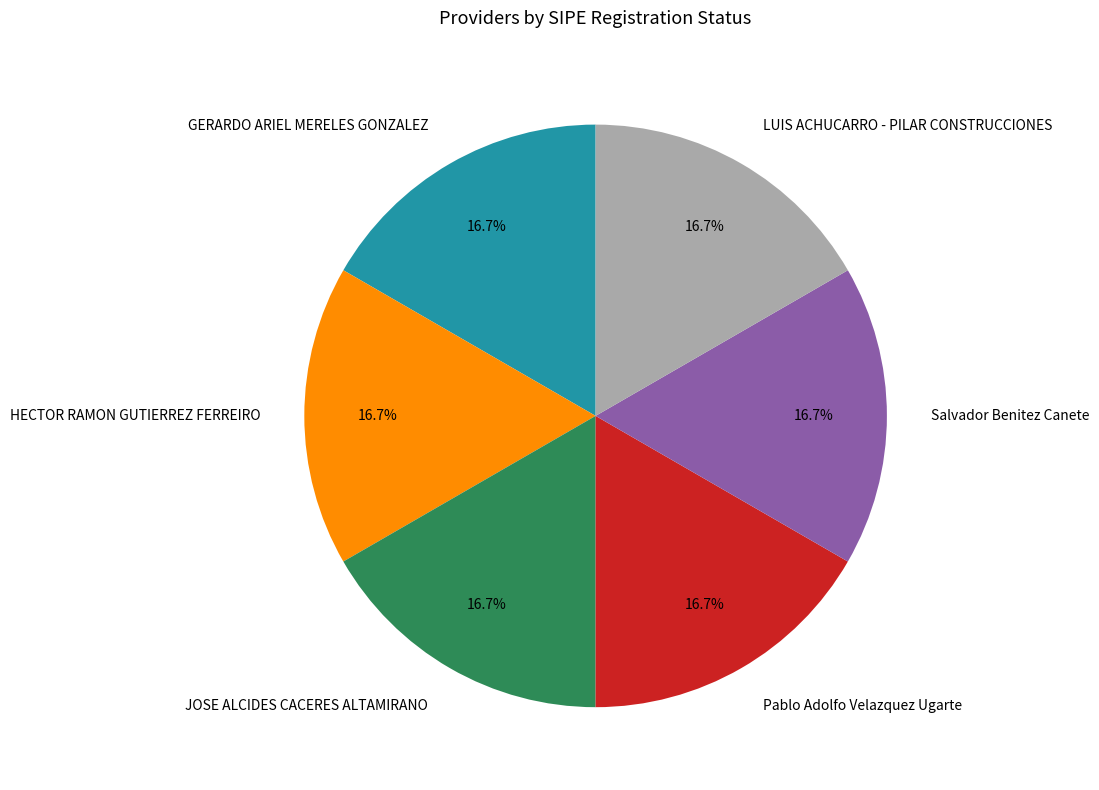

Approximately how many times larger is the value at LUIS ACHUCARRO - PILAR CONSTRUCCIONES compared to Pablo Adolfo Velazquez Ugarte?

1.0